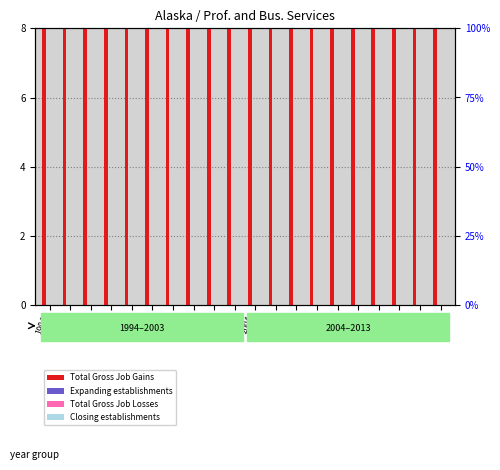

Which series changed the most between 1998 and 2001?

Total Gross Job Gains